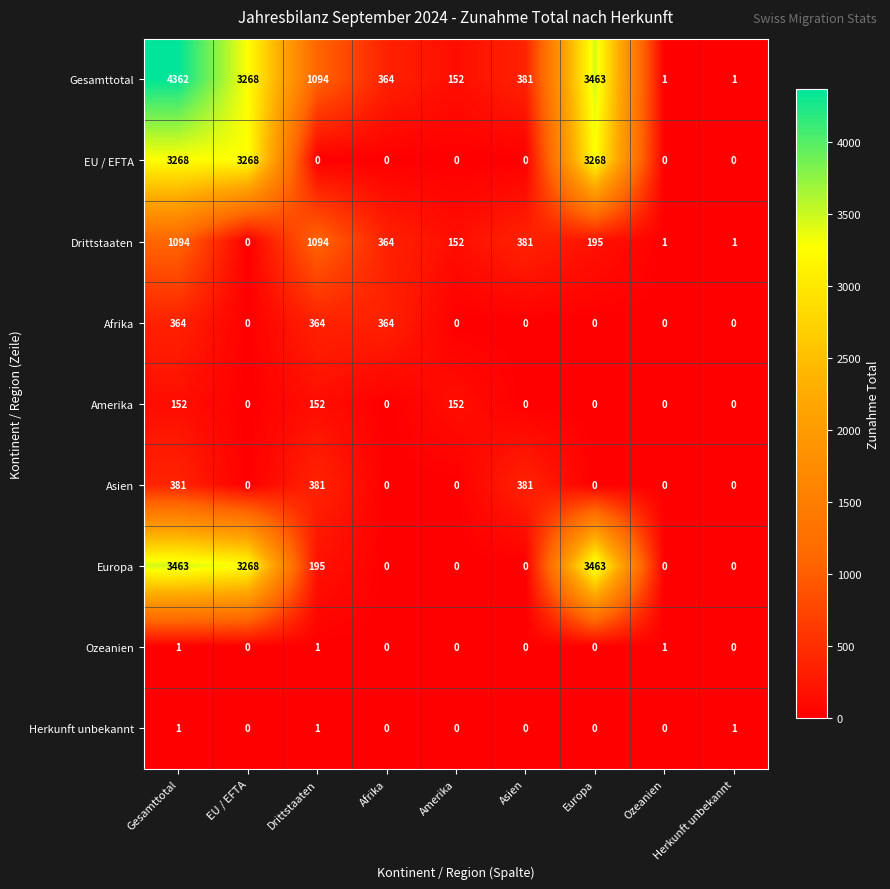

Which series has the largest total across all categories?

Gesamttotal